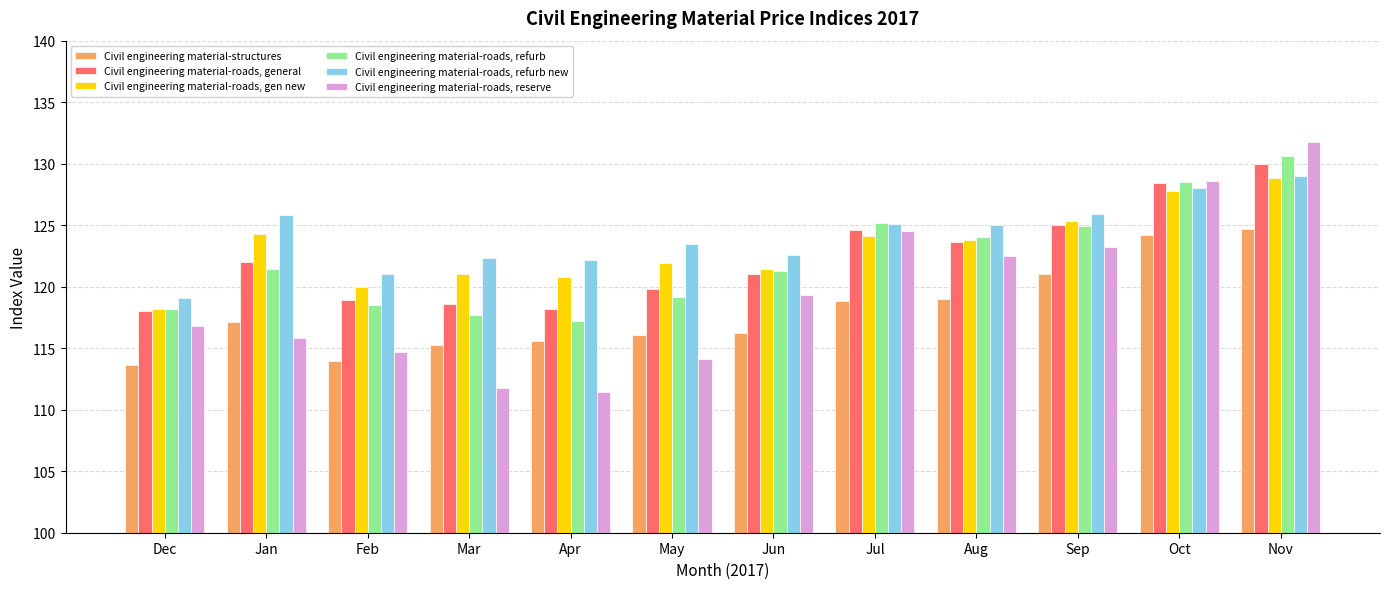

What is the difference between the second highest and minimum values in the Civil engineering material-roads, reserve series?

17.2